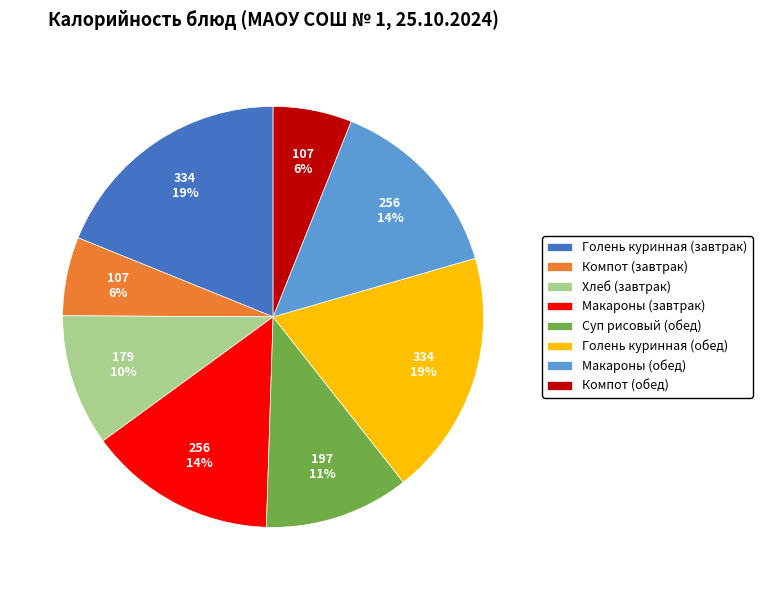

The Голень куринная (обед) slice represents 19% of the pie. True or false?

True